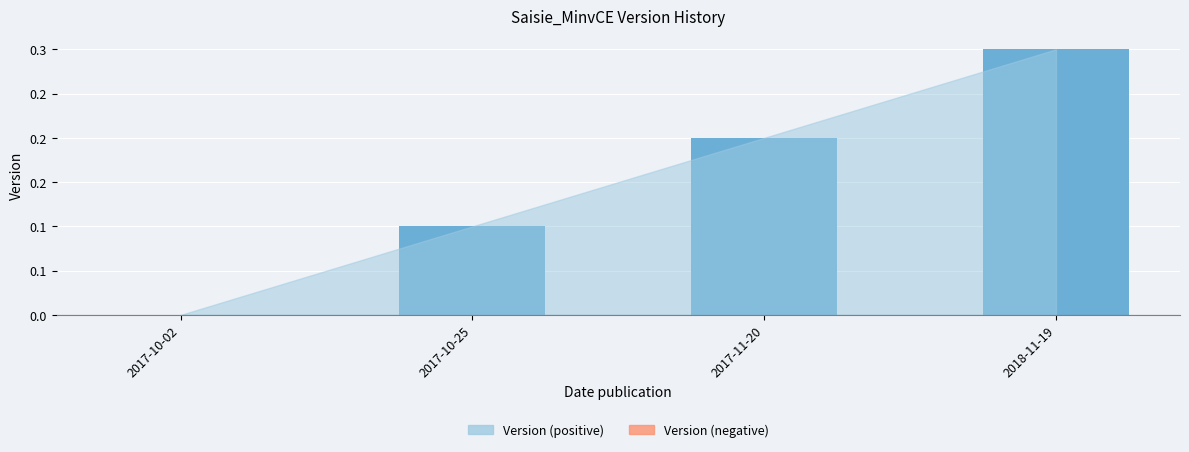

Reading left to right, list all the values displayed in this chart.

2017-10-02=0.0	2017-10-25=0.1	2017-11-20=0.2	2018-11-19=0.3